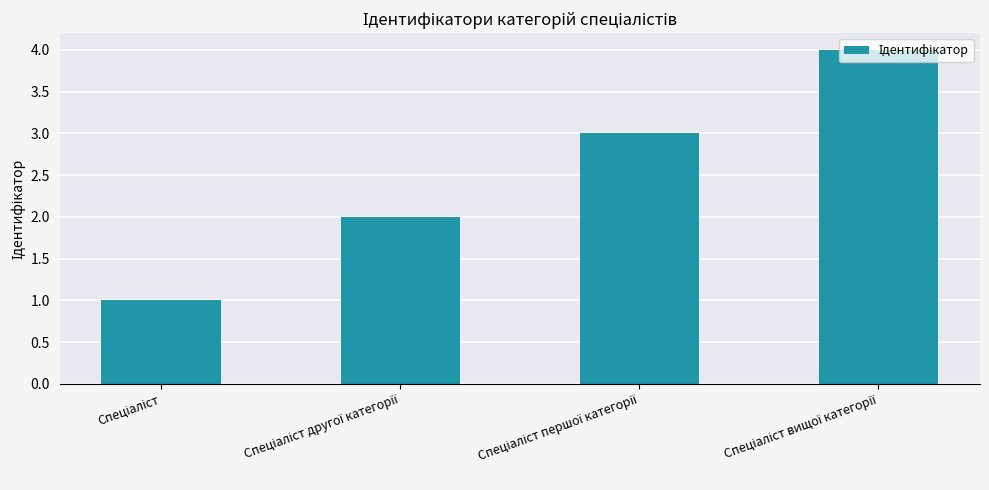

What is the greatest value displayed?

4